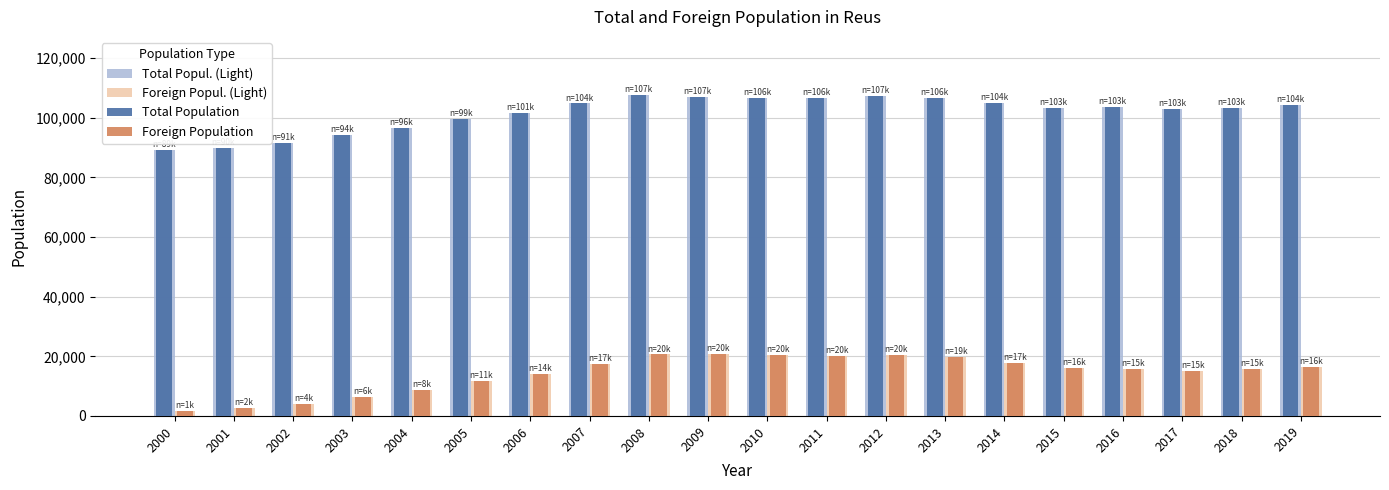

What are all the series names shown in the legend?

Total Popul. (Light), Foreign Popul. (Light), Total Population, Foreign Population